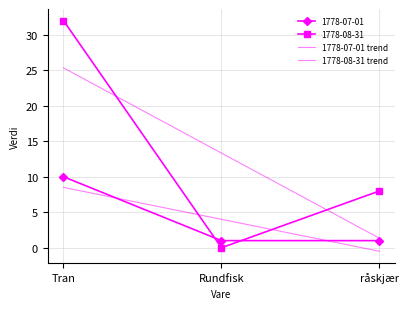

Which label corresponds to the smallest value in the chart?

råskjær